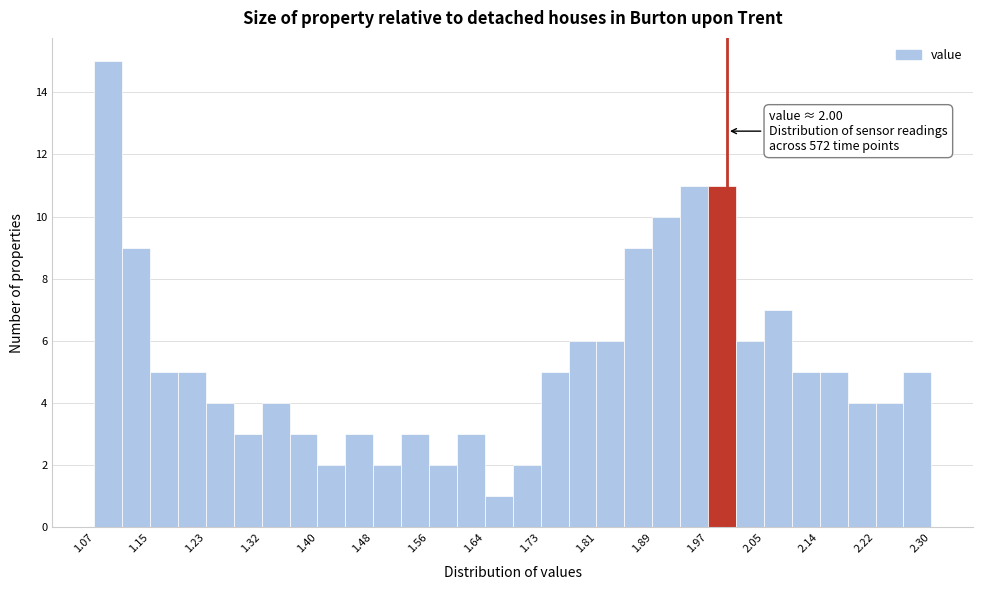

Which range on the x-axis has the tallest bar?

1.070 to 1.111